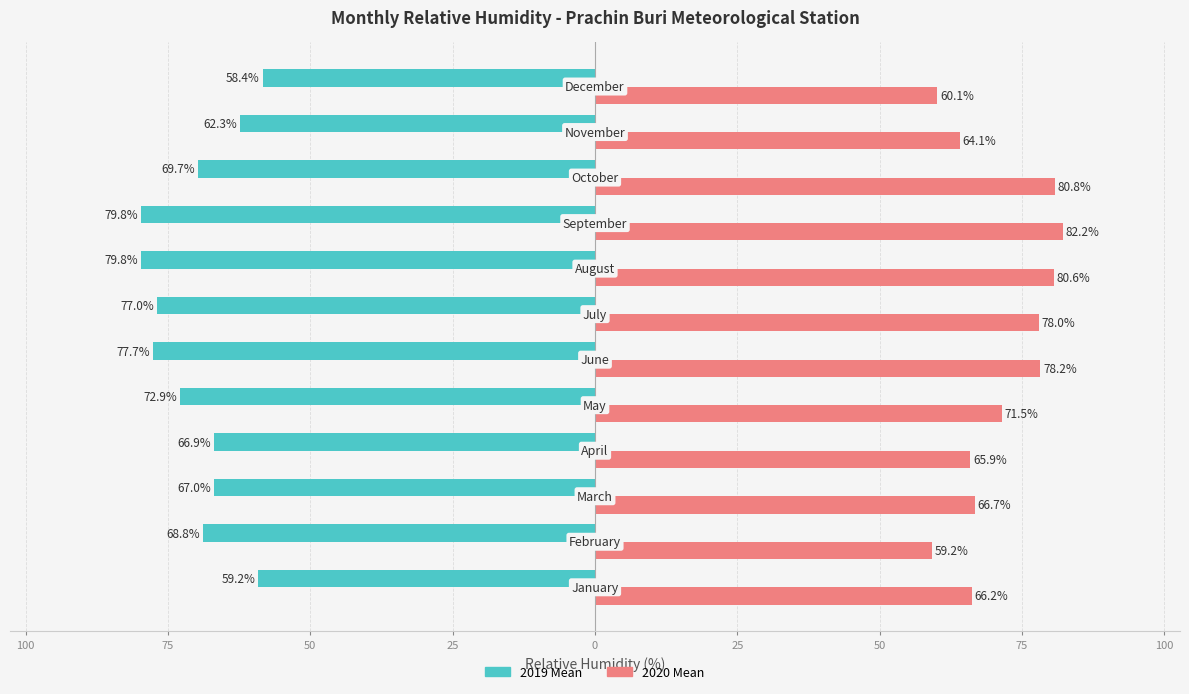

Which series has the widest spread of values?

2020 Mean